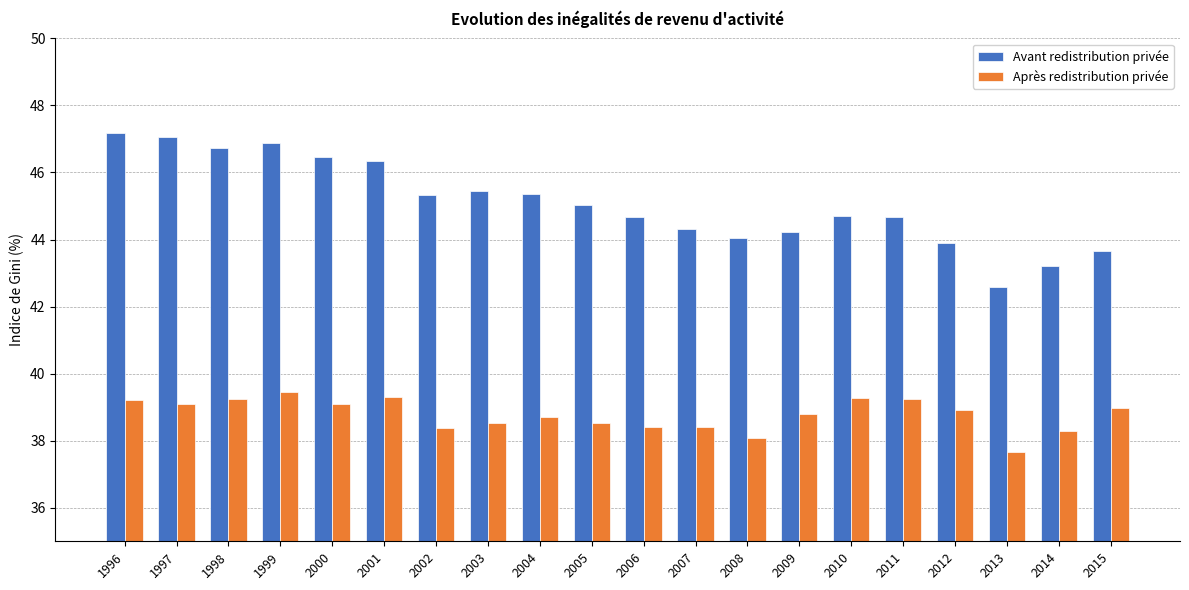

Which series has the largest total across all categories?

Avant redistribution privée